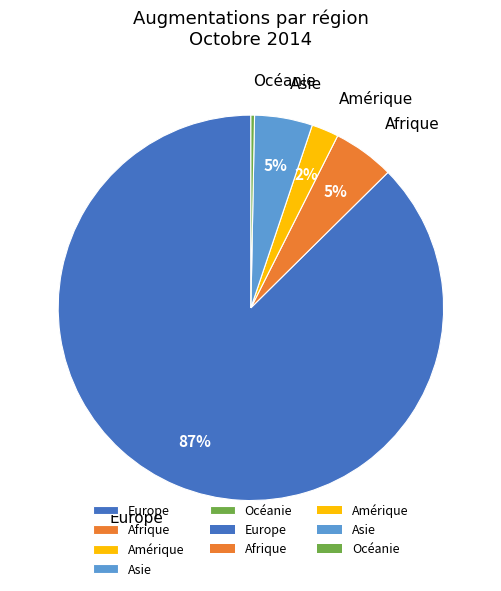

Does any single category account for the majority?

Yes